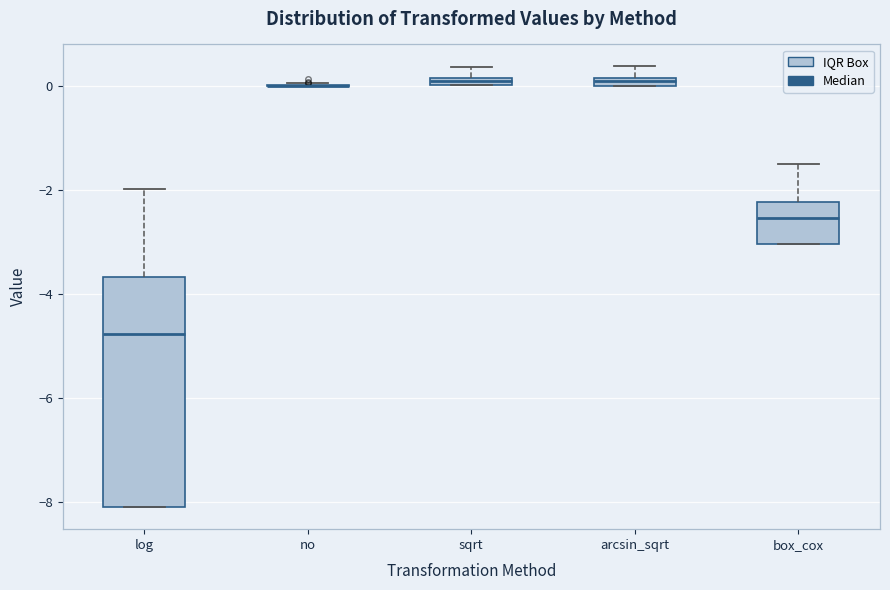

Where is the upper edge of the box for arcsin_sqrt on the y-axis? The values are not printed on the chart, so give them approximately, as read against the axis.

0.2